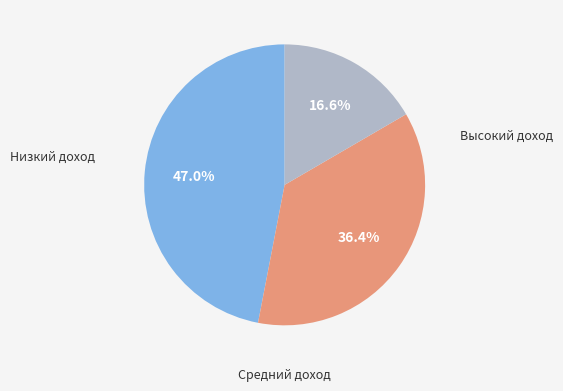

Does any single category account for the majority?

No